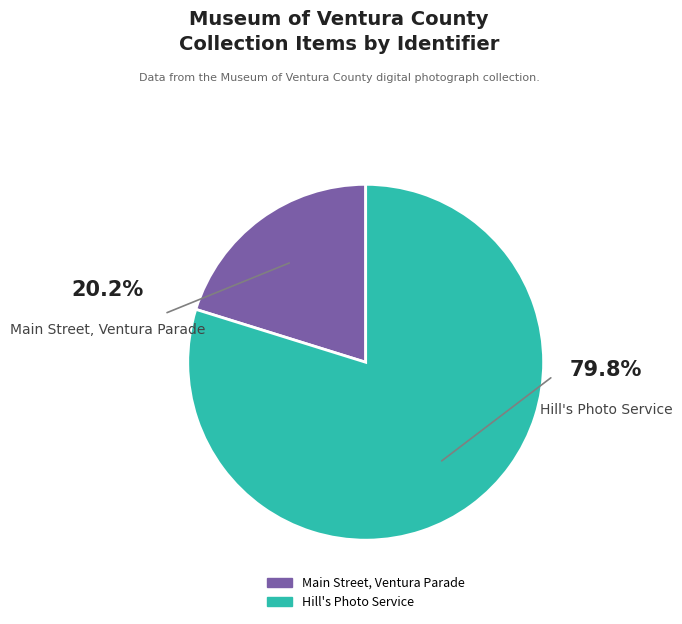

Rank the categories by value from lowest to highest.

Main Street, Ventura Parade, Hill's Photo Service